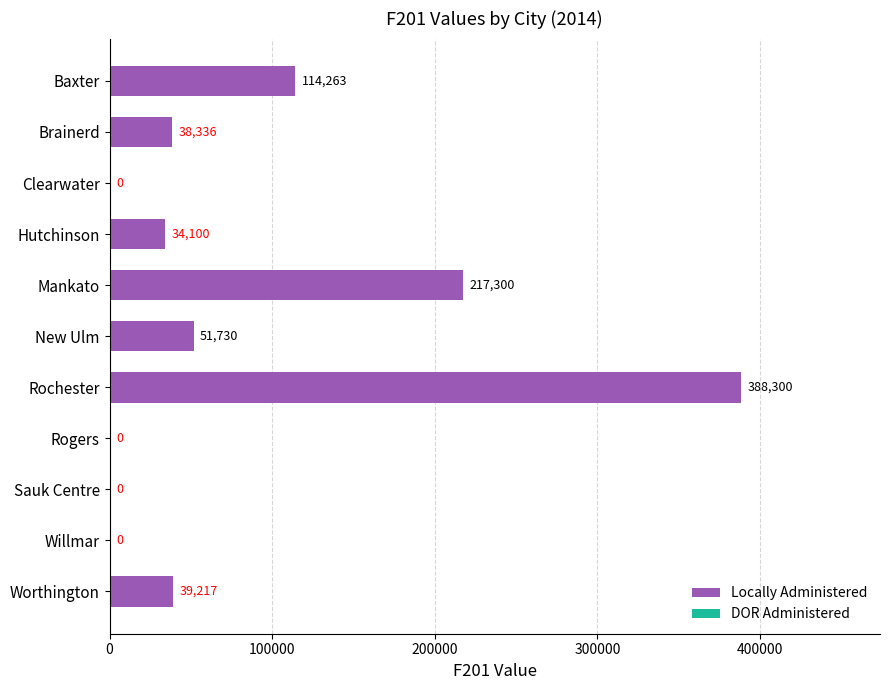

Which has a higher value, Clearwater or New Ulm?

New Ulm